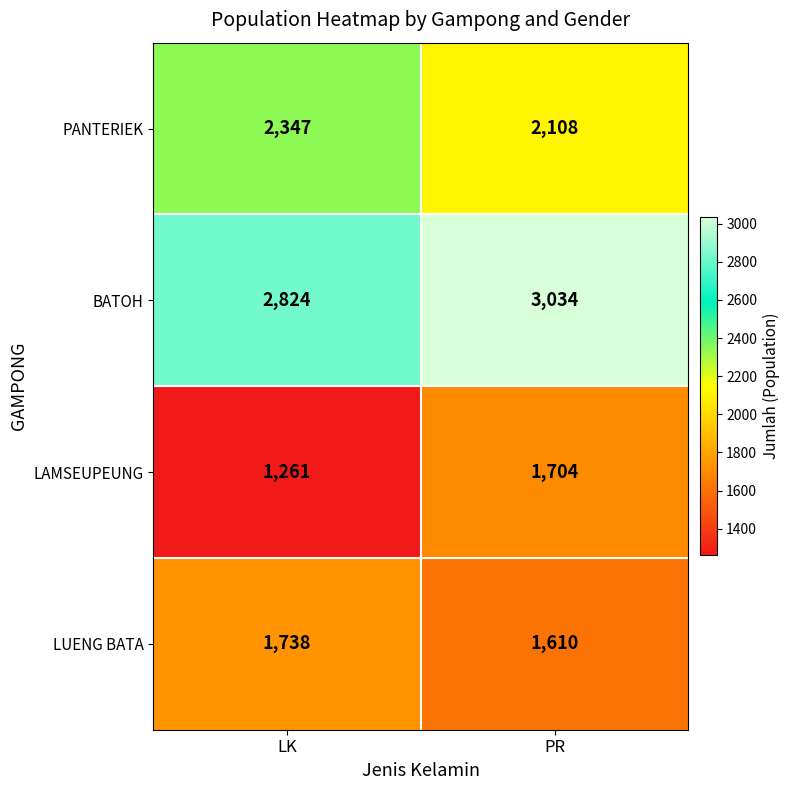

At LK, list the series in order from largest to smallest.

BATOH, PANTERIEK, LUENG BATA, LAMSEUPEUNG